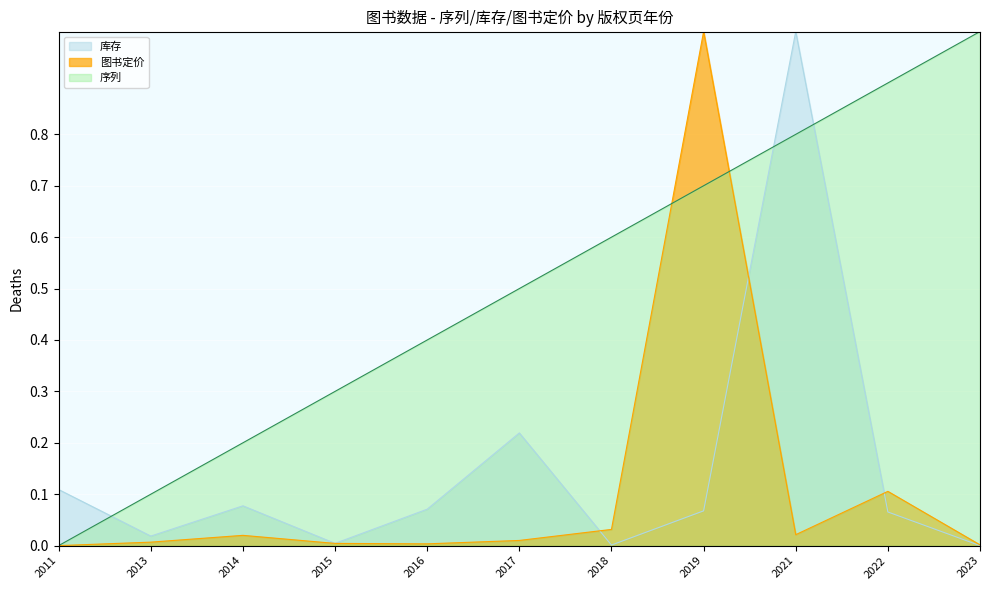

List the labels in order of 序列 value, largest first.

2023, 2022, 2021, 2019, 2018, 2017, 2016, 2015, 2014, 2013, 2011